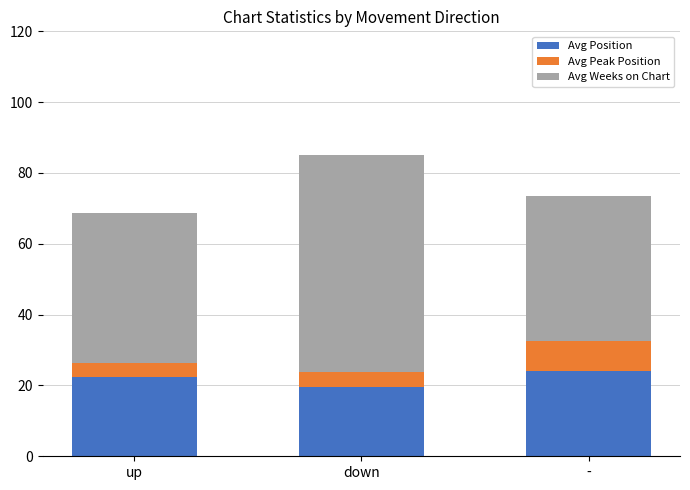

What is the difference between the maximum and minimum values in the Avg Position series?

4.5